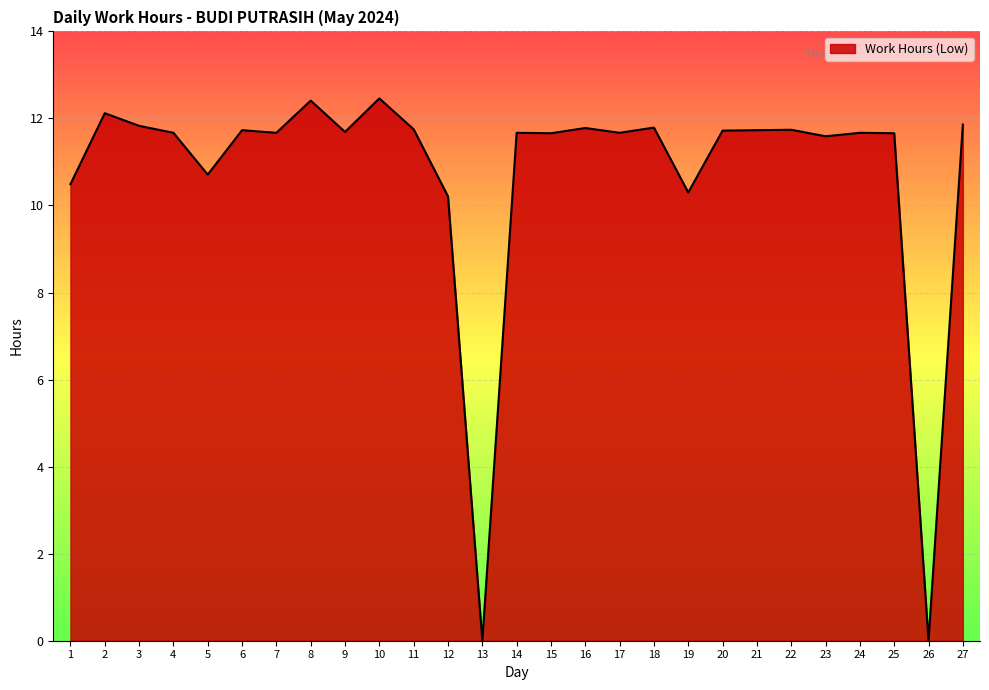

What is the average value?

10.7